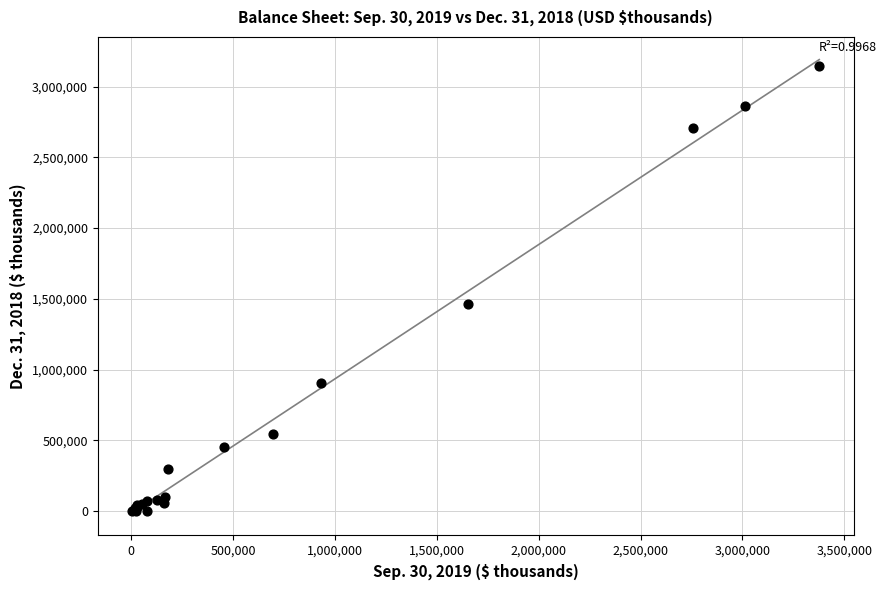

What Y value in the scatter plot is closest to 1571345?

1462780